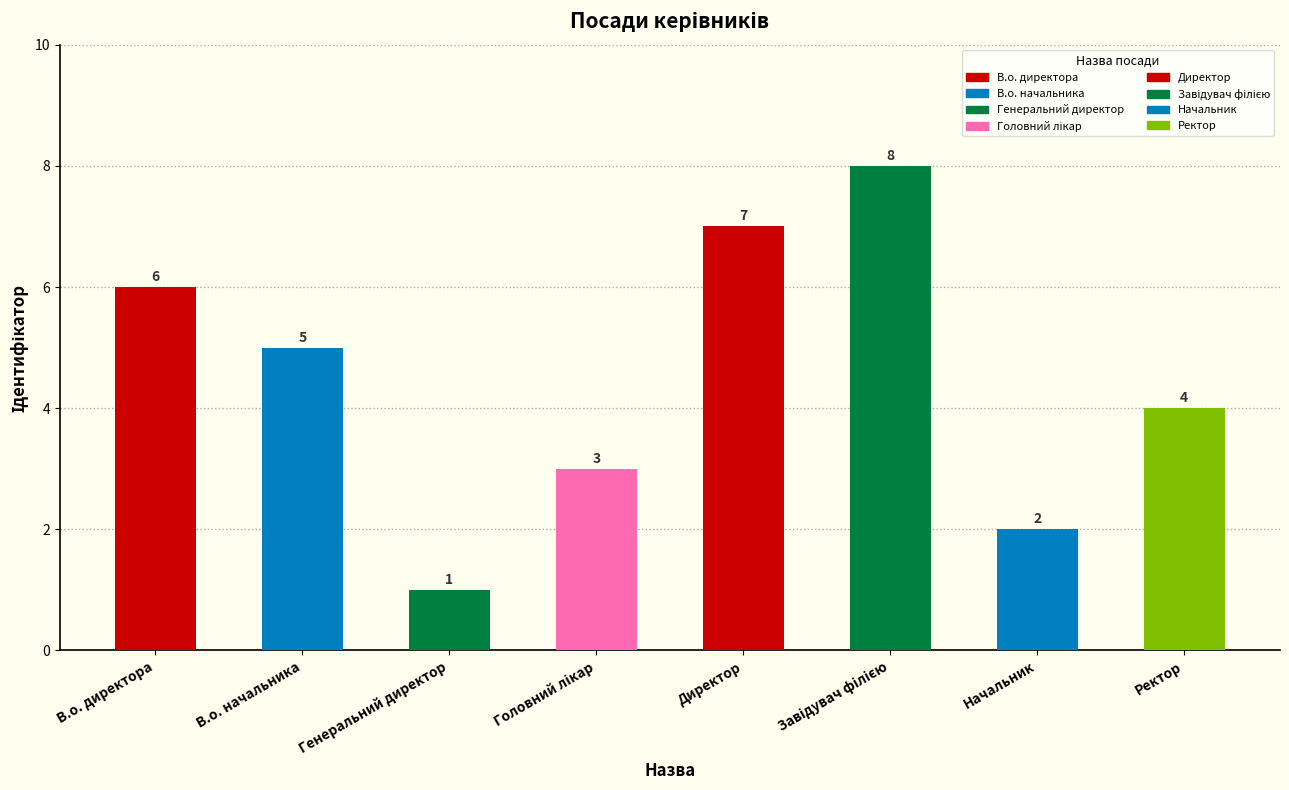

Where does the data first go above 5?

В.о. директора